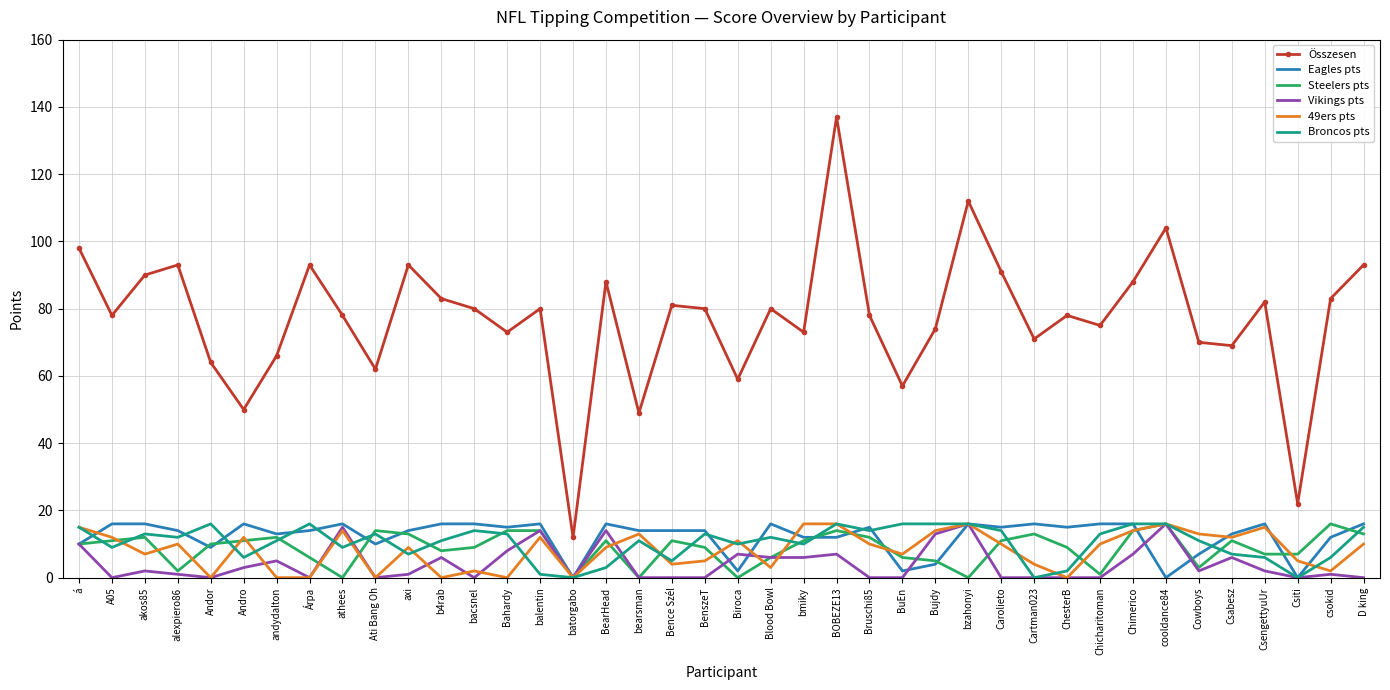

What position from the left is Bujdy?

27